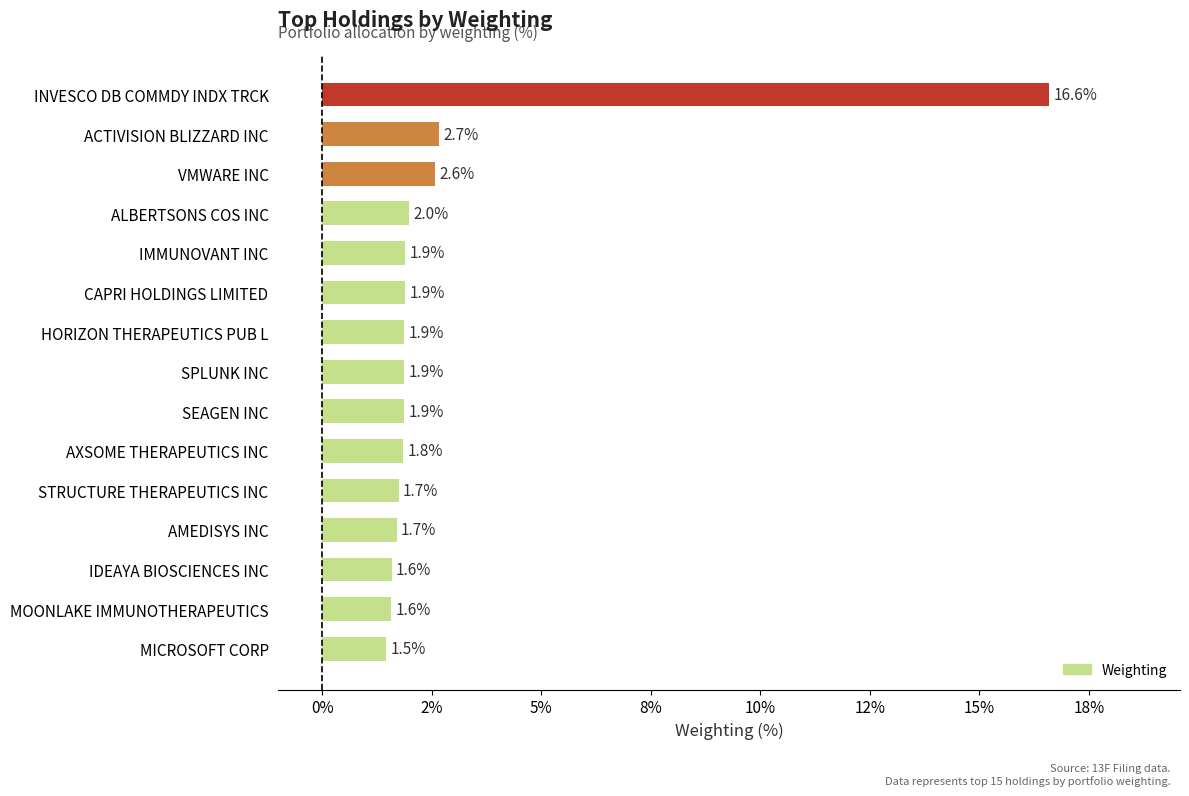

What is the greatest value displayed?

16.6